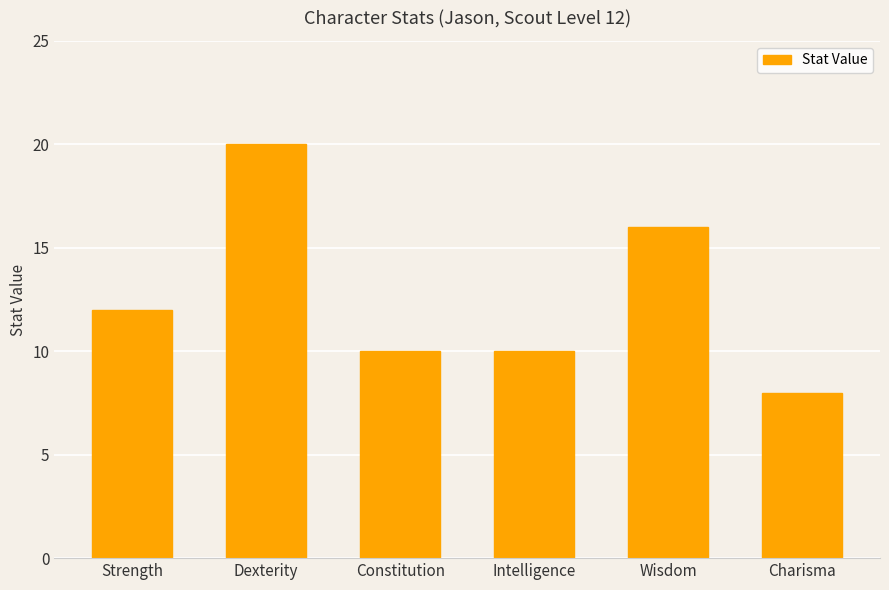

The value at Strength is 12. True or false?

True